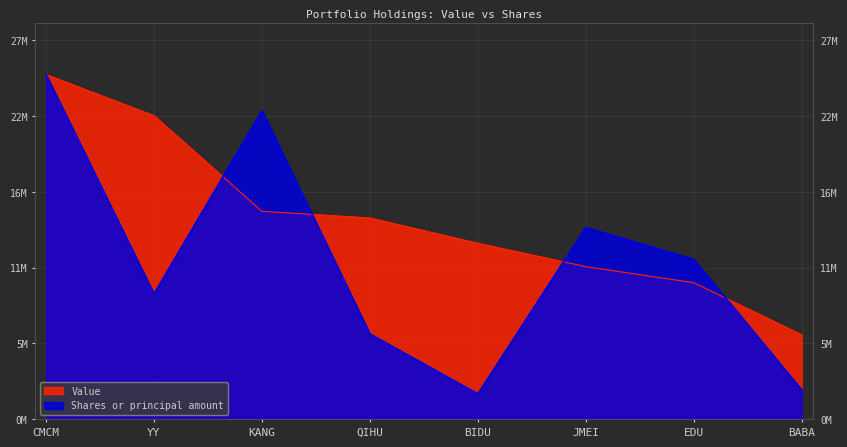

At which label does Value reach its peak?

CMCM